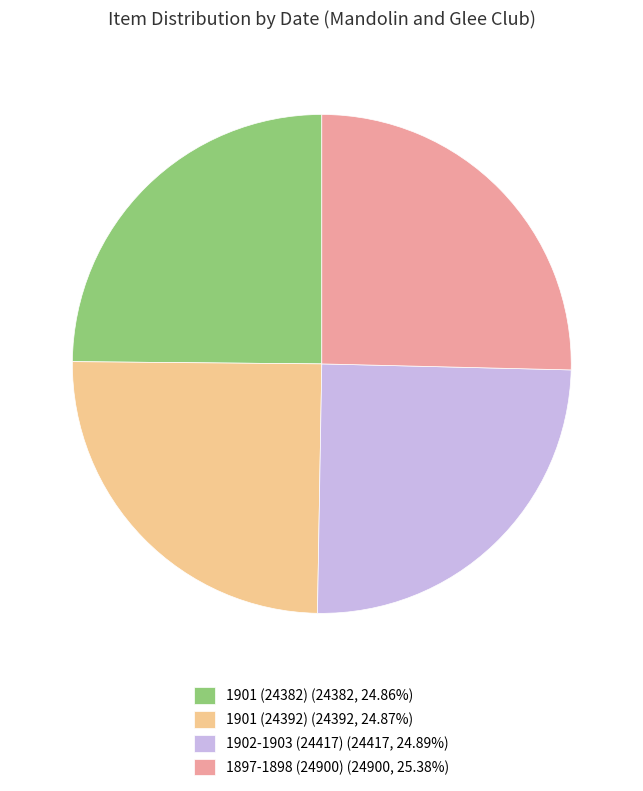

Is there any slice that represents more than half of the pie?

No